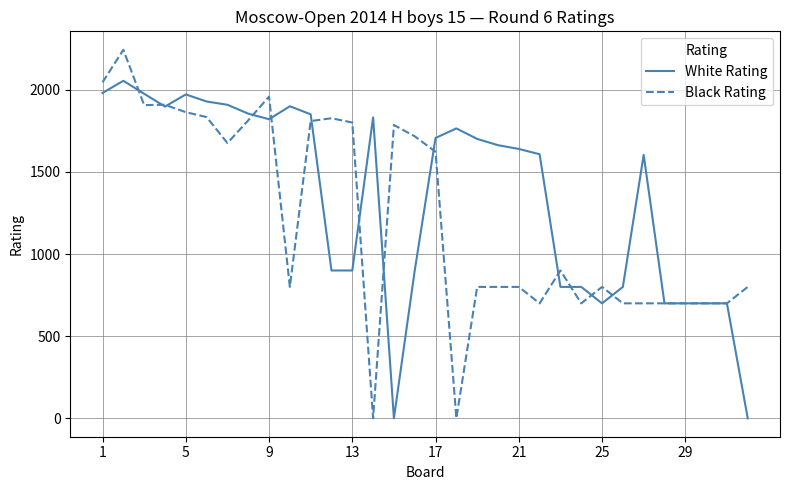

What is the maximum value for Black Rating?

2244